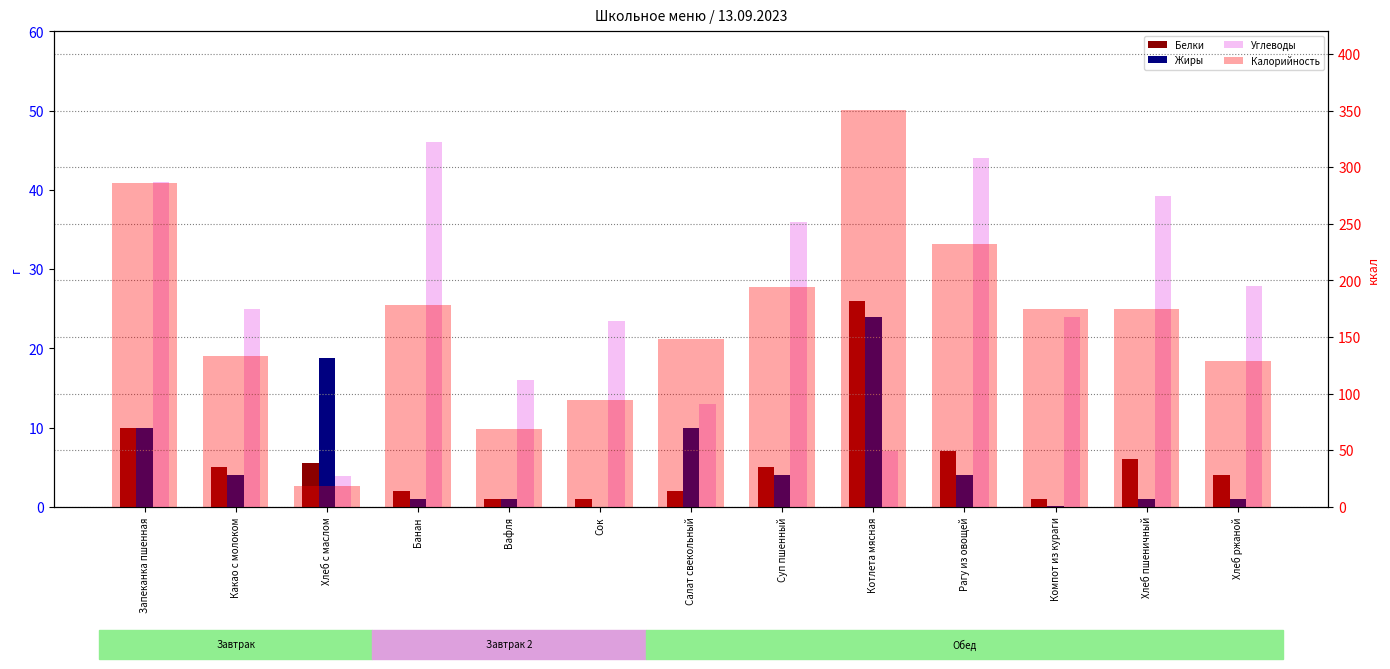

Rank the series by their maximum value, from lowest to highest.

Жиры, Белки, Углеводы, Калорийность